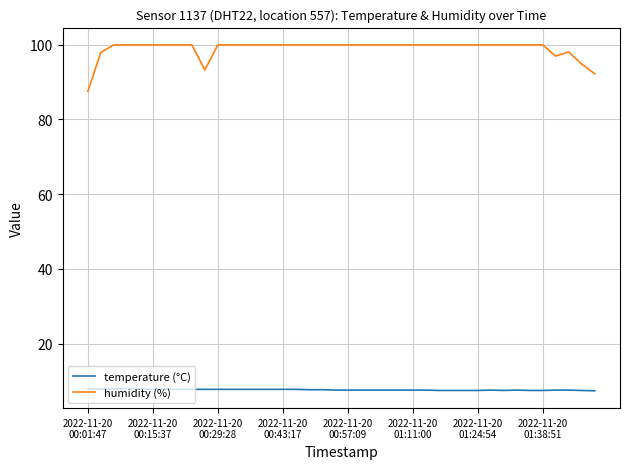

True or false: humidity (%) and temperature (°C) intersect in this chart.

False